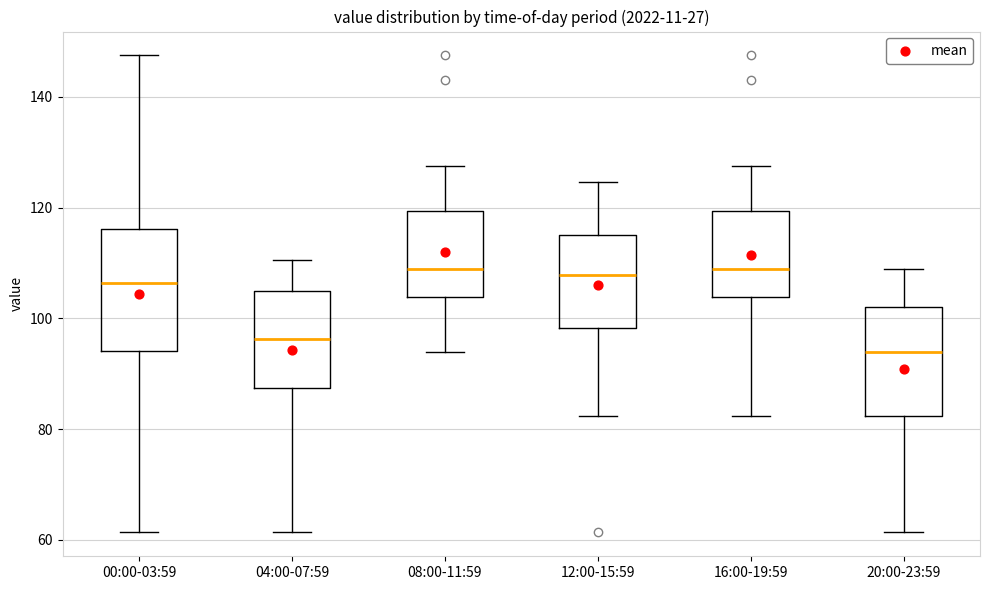

Which box is the tallest, from its lower edge to its upper edge?

00:00-03:59